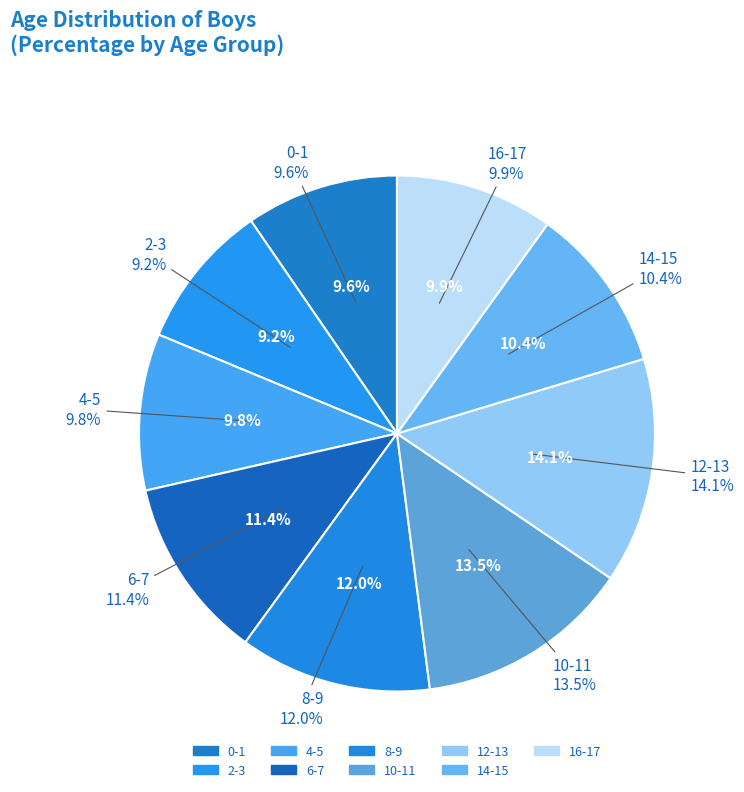

Is the sum of 4-5 and 12-13 greater than half?

No